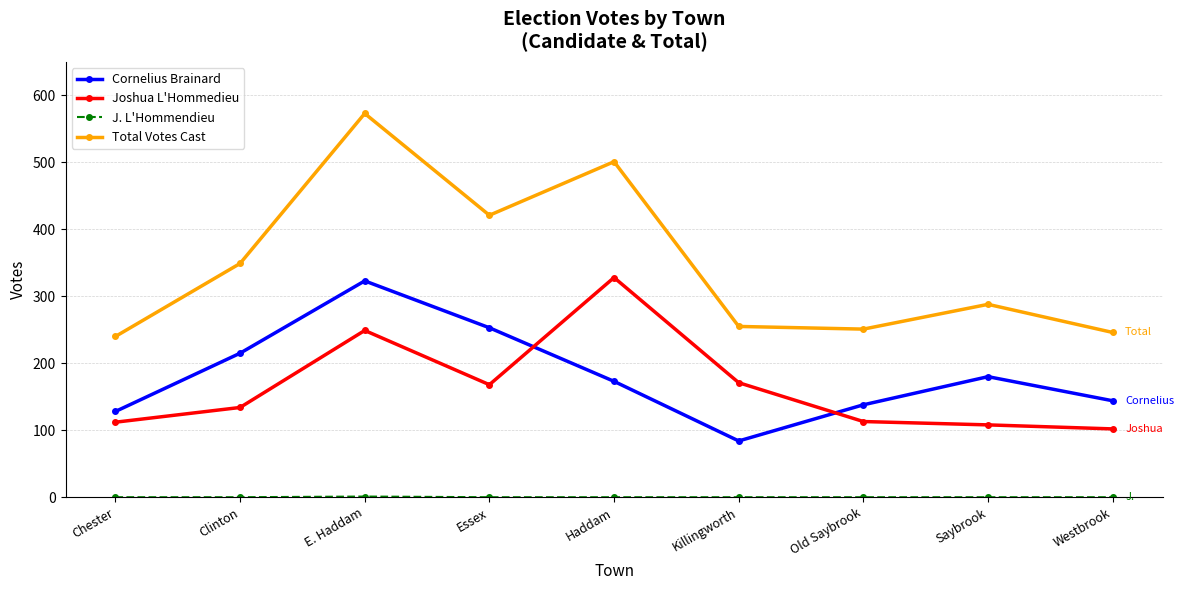

Is the value of Total Votes Cast at Chester greater than the value of Cornelius Brainard at Old Saybrook?

Yes